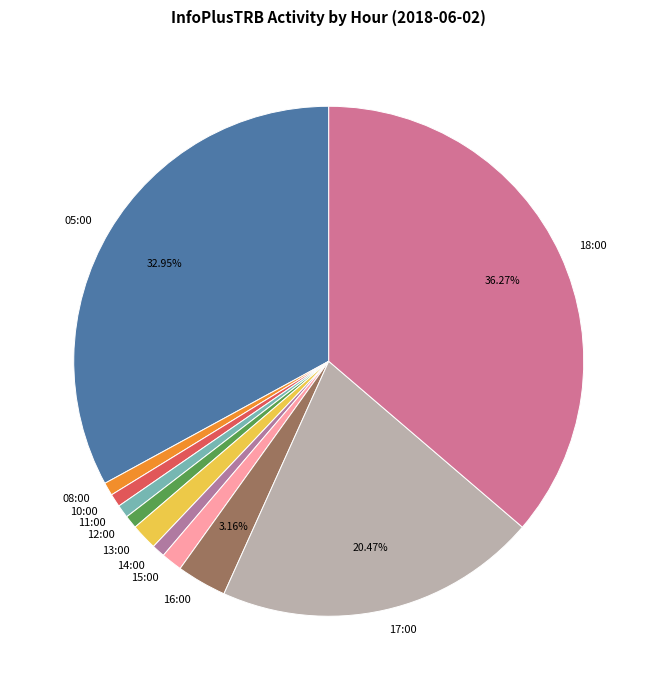

True or false: 17:00 accounts for 6% of the total.

False